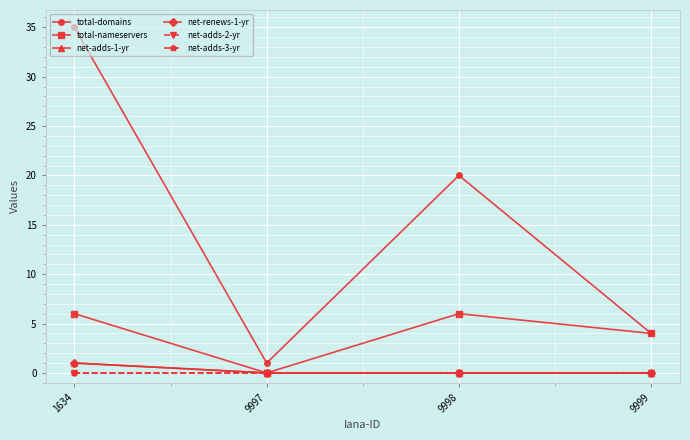

Which series has the widest spread of values?

total-domains